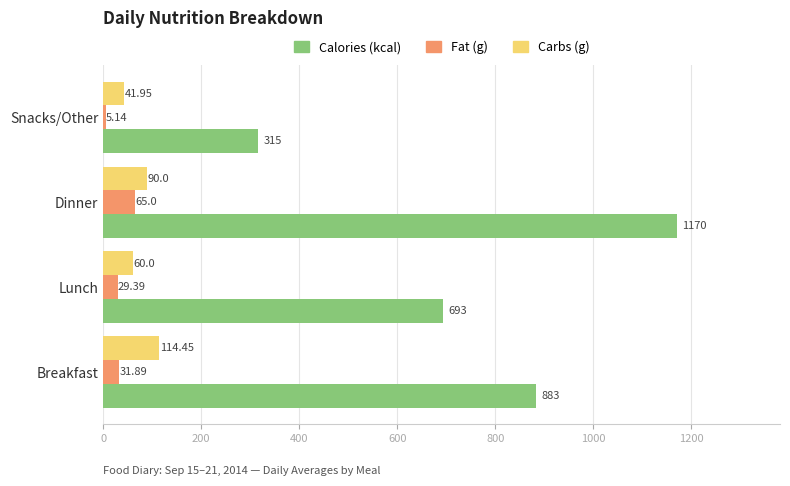

What is the maximum value shown in the chart?

1170.0